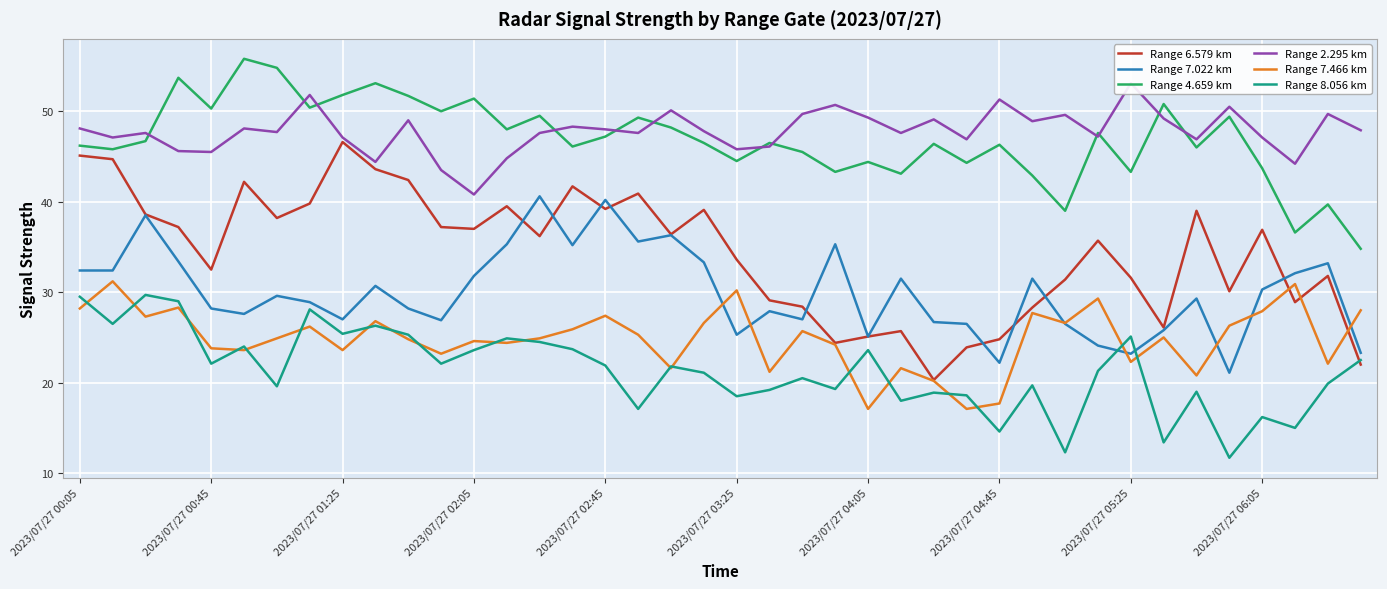

The Range 8.056 km series shows 27.5 at 26. True or false?

False